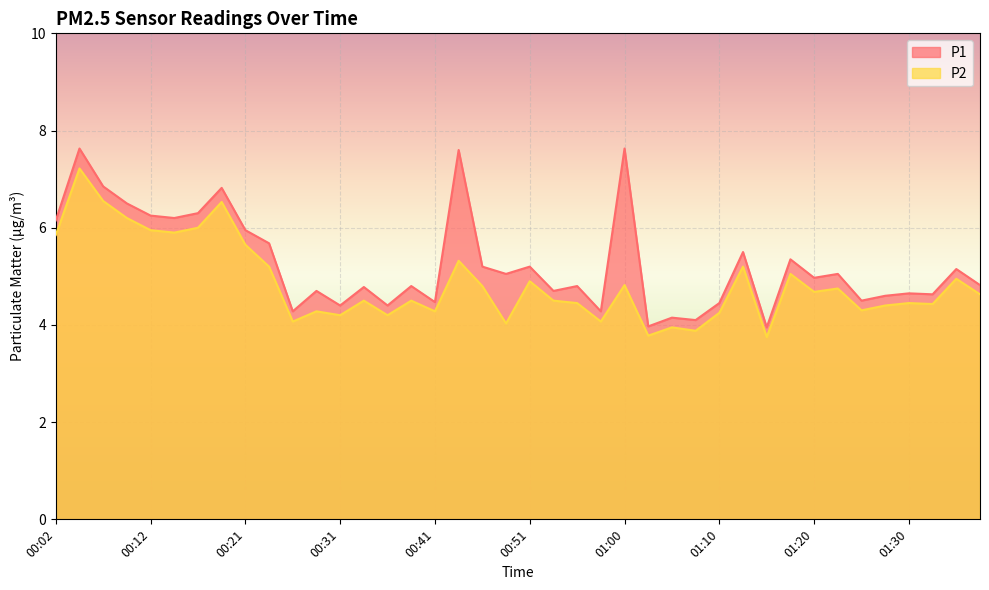

Count the number of data series in this chart.

2